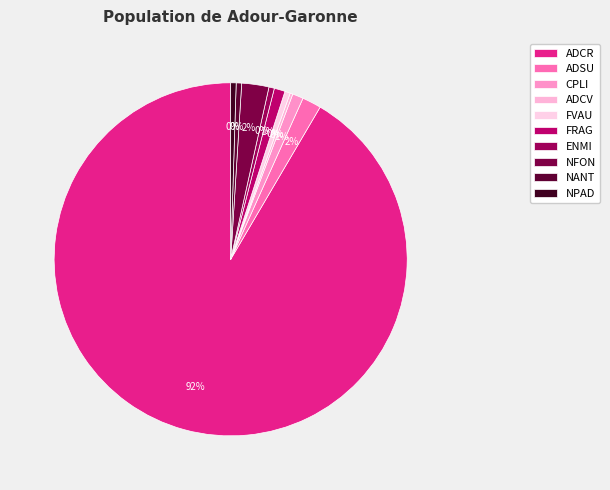

How many segments does this pie chart have?

10